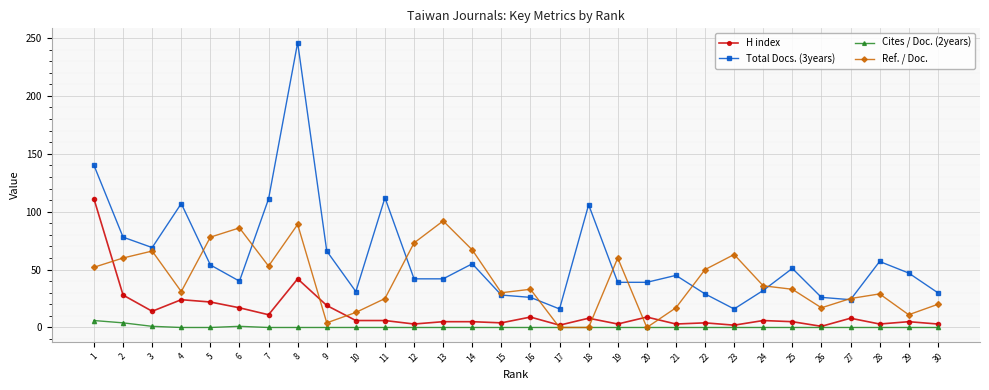

True or false: Total Docs. (3years) has more than 2 interior local peaks.

True